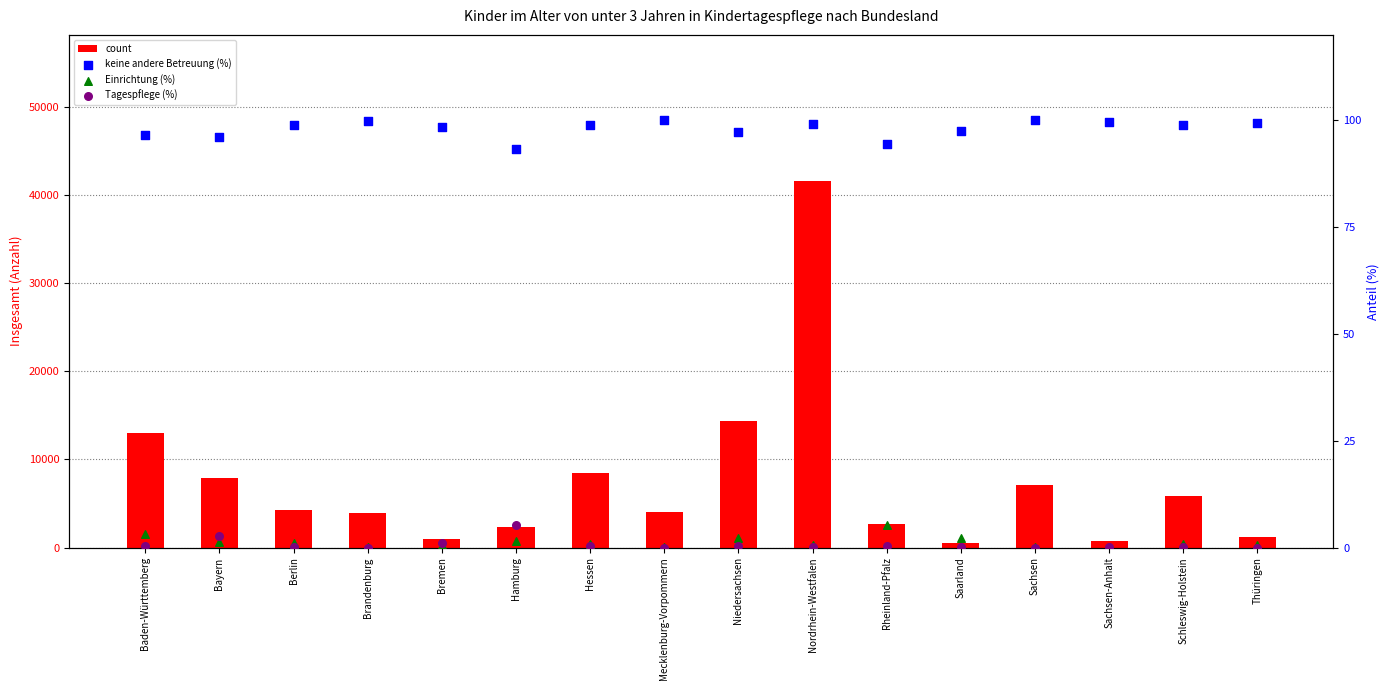

Which series has the largest total across all categories?

count